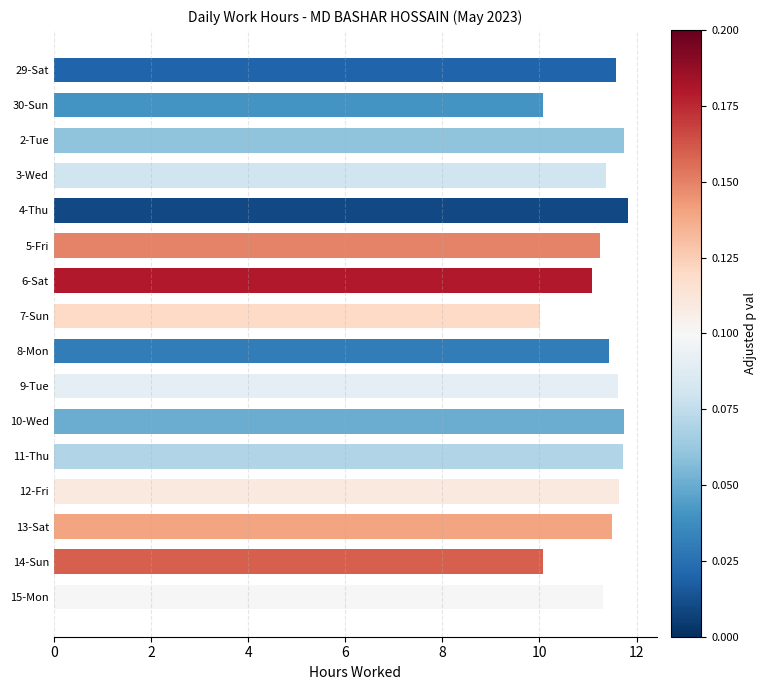

What is the maximum value shown in the chart?

11.8